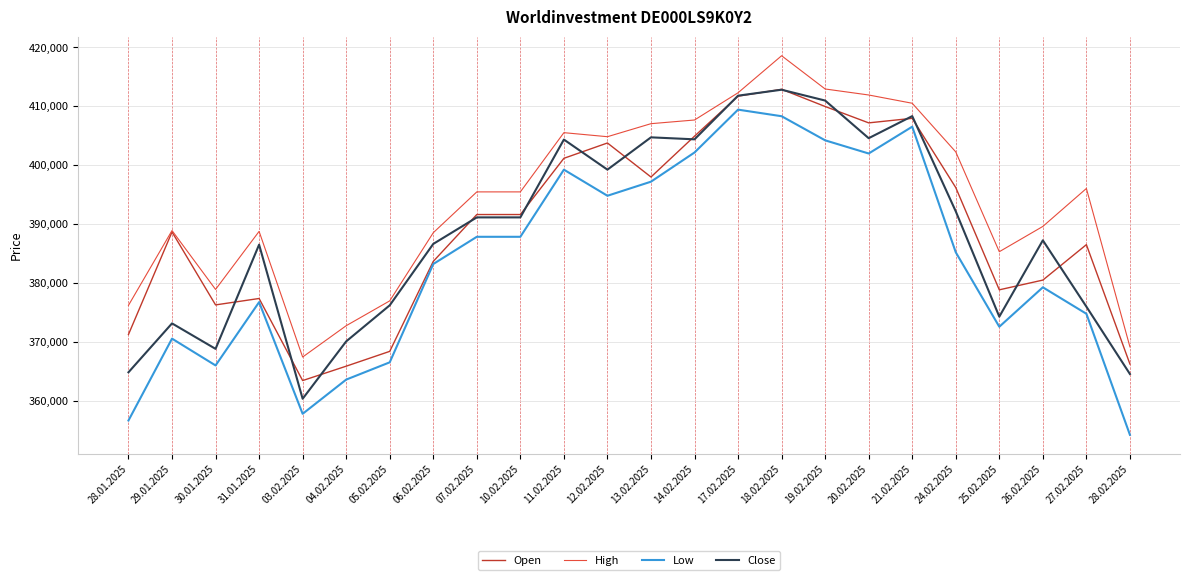

At which category does High reach its first local peak?

29.01.2025